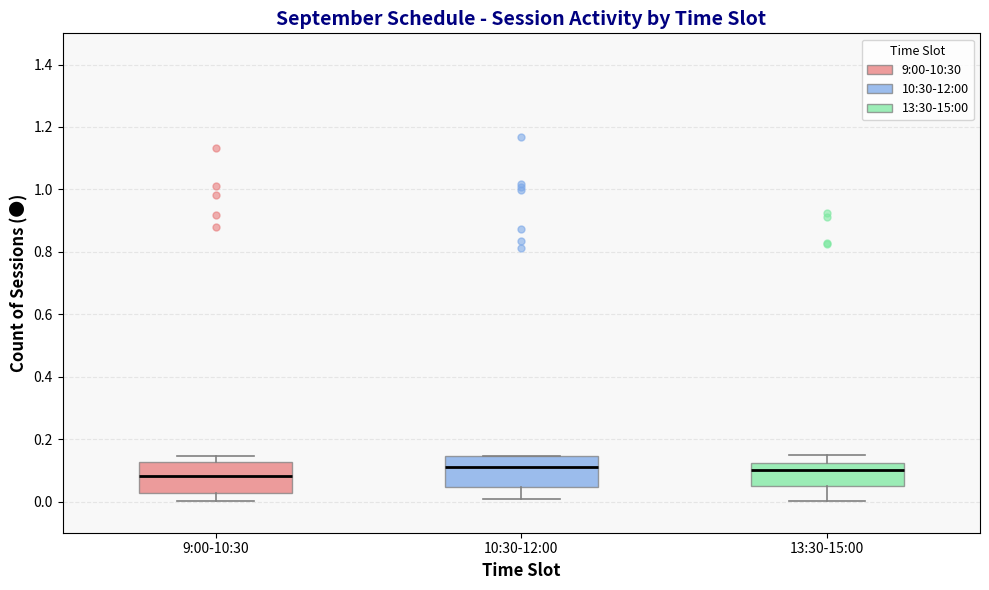

Where does the lower whisker of the box for 9:00-10:30 end on the y-axis? The values are not printed on the chart, so give them approximately, as read against the axis.

0.00